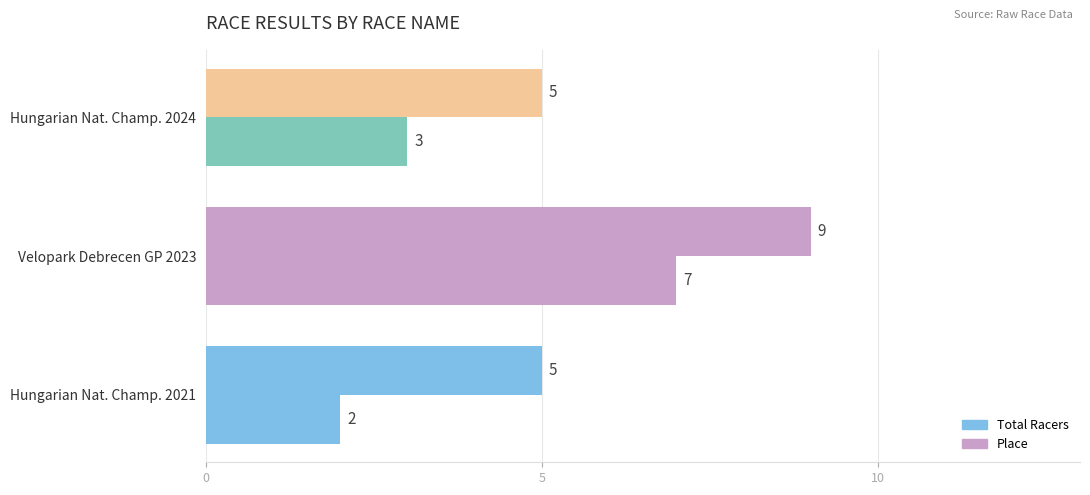

How many data points in Place are less than 3?

1